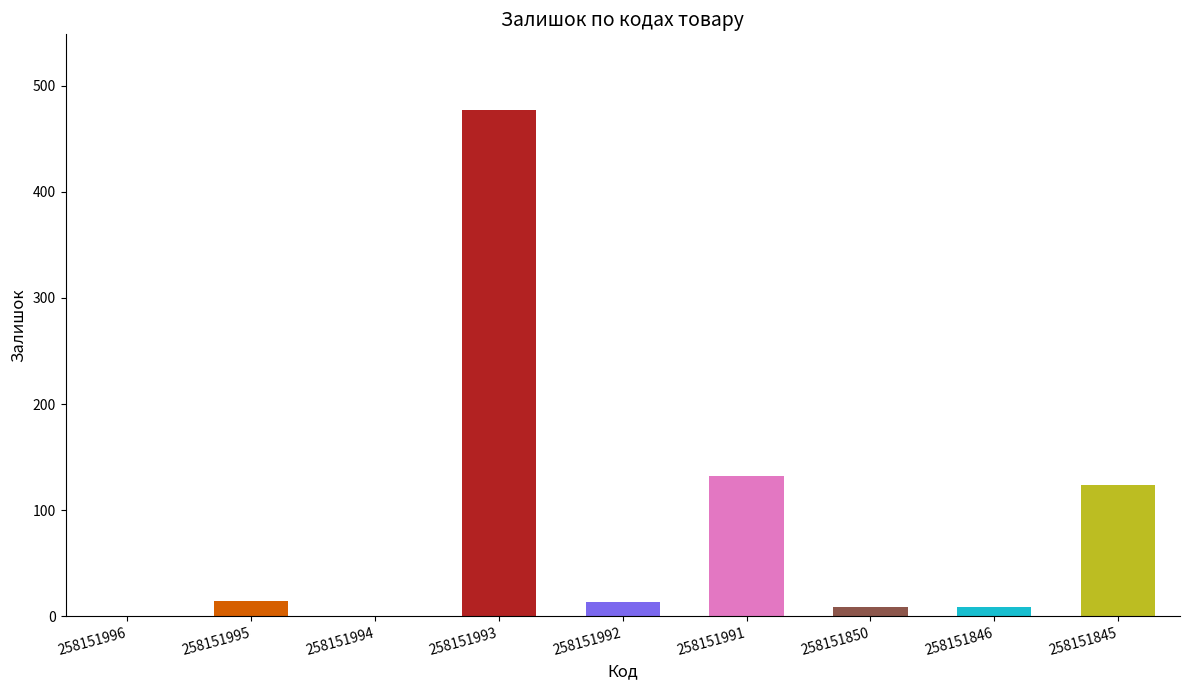

List the labels in order of value, largest first.

258151993, 258151991, 258151845, 258151995, 258151992, 258151850, 258151846, 258151996, 258151994